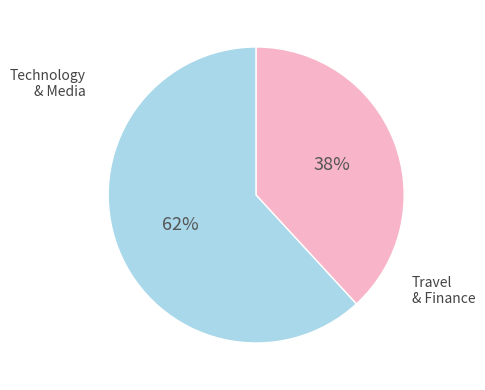

What percentage is the Travel & Finance slice, to the nearest percent?

38%